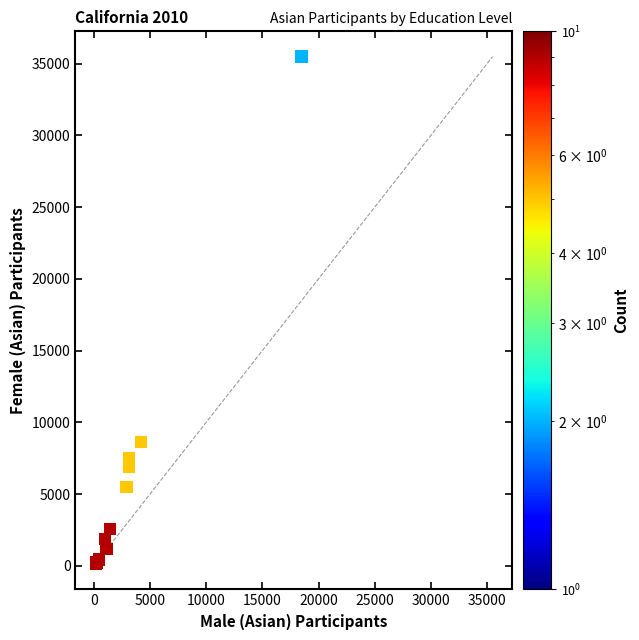

What Y value in the scatter plot is closest to 17799?

8605